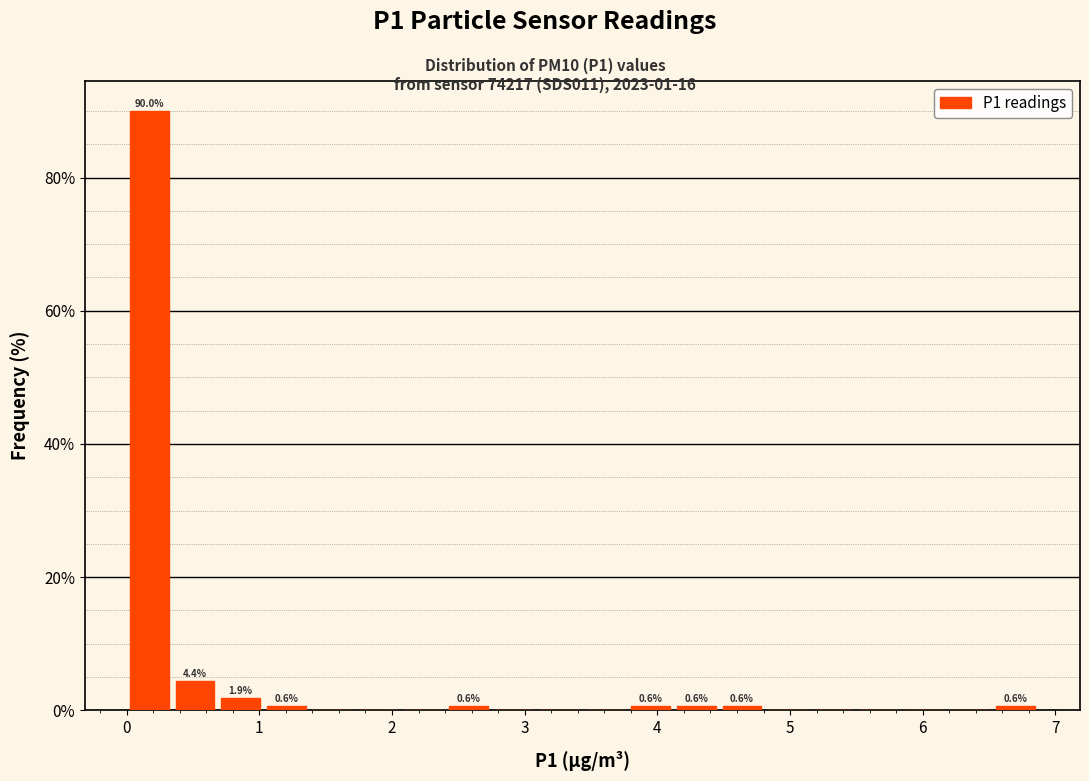

Around what value on the x-axis is the tallest bar? Give the approximate position of its centre, as read against the axis.

0.2